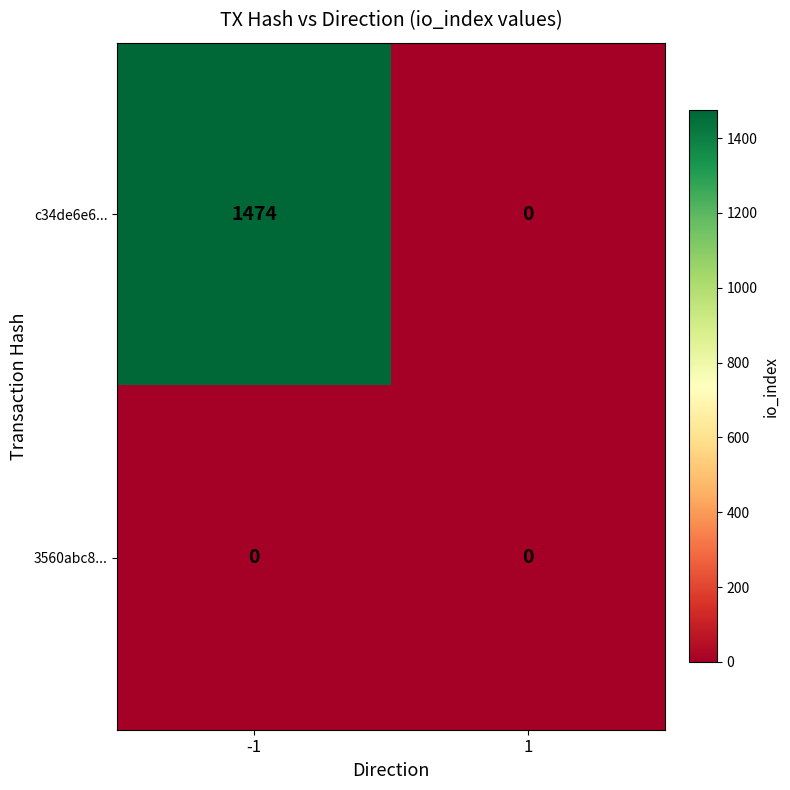

What is the difference between the maximum and minimum values in the c34de6e6... series?

1474